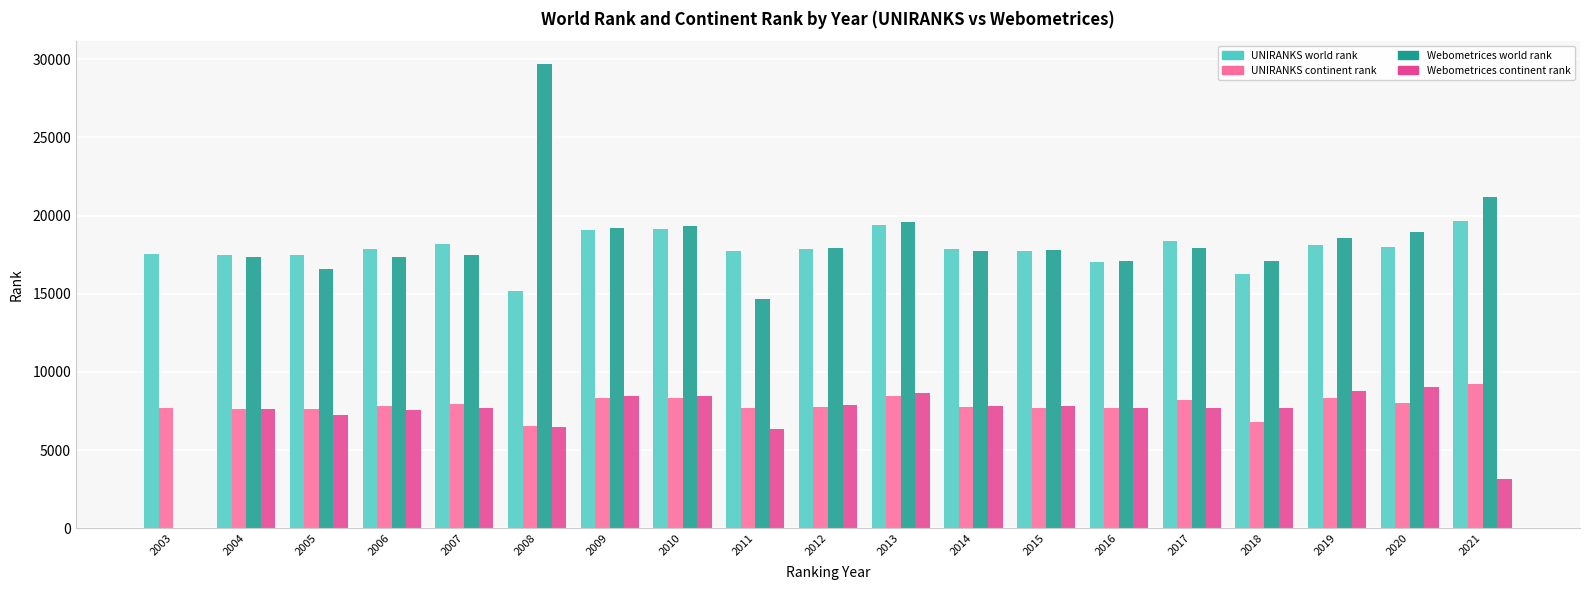

Is the value of Webometrices continent rank at 2015 greater than the value of UNIRANKS continent rank at 2017?

No